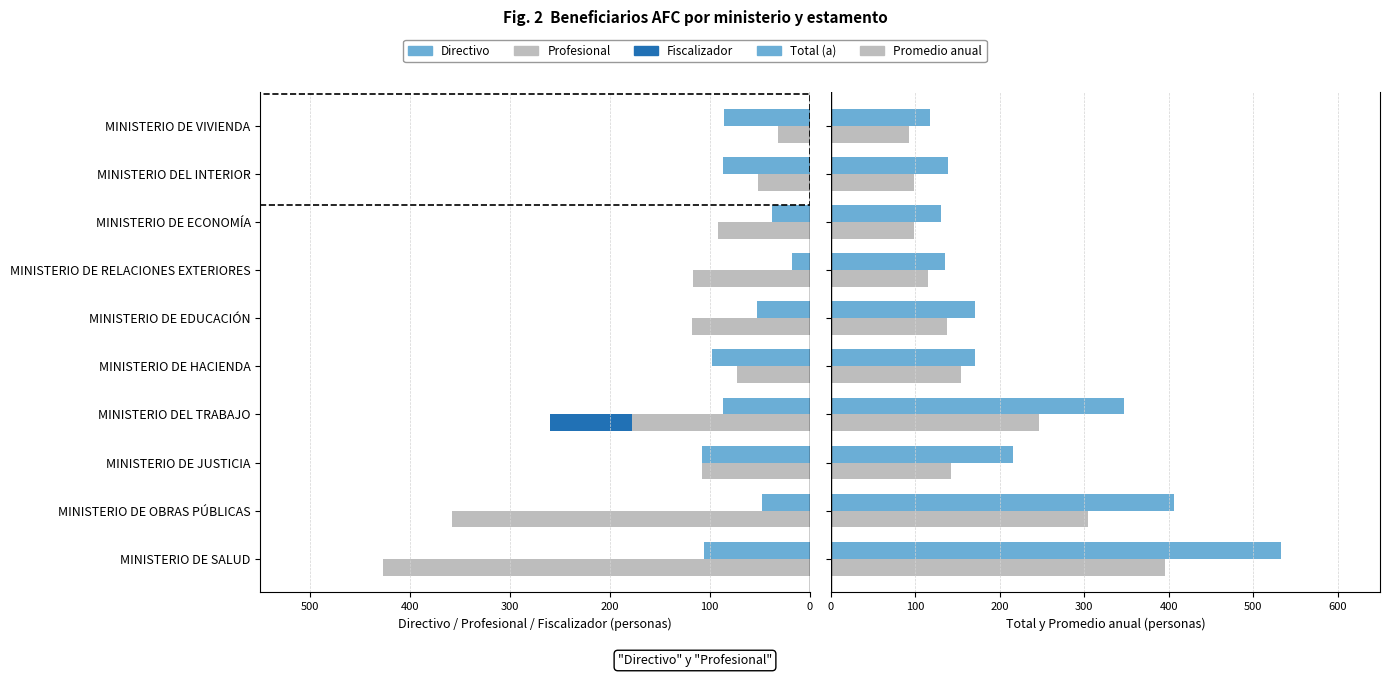

What position from the right is MINISTERIO DE ECONOMÍA?

3